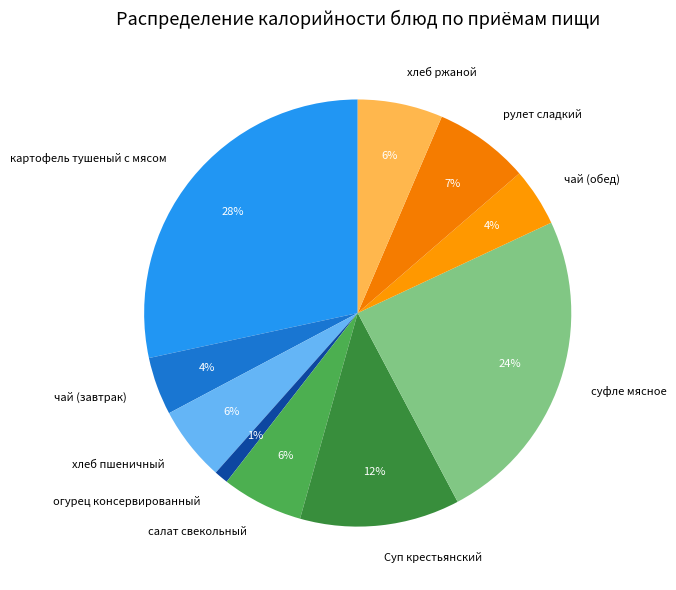

Does any single category account for the majority?

No